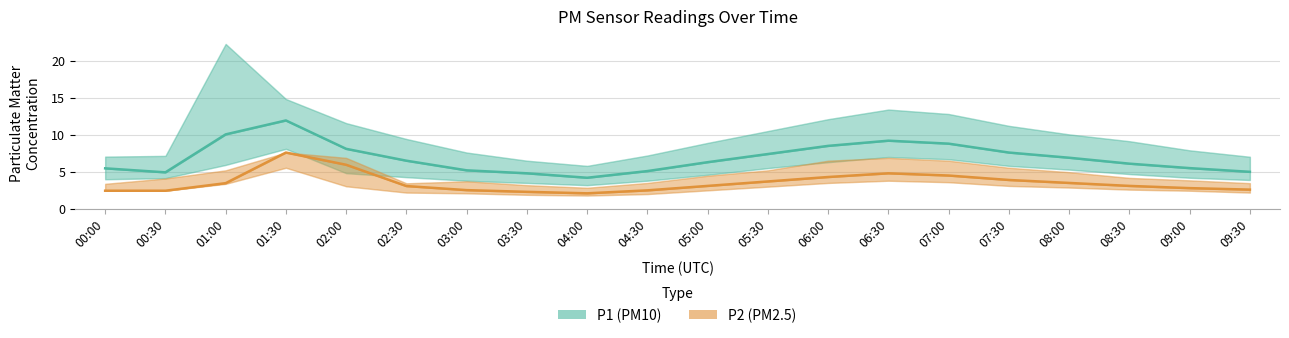

How many series are shown in this chart?

2